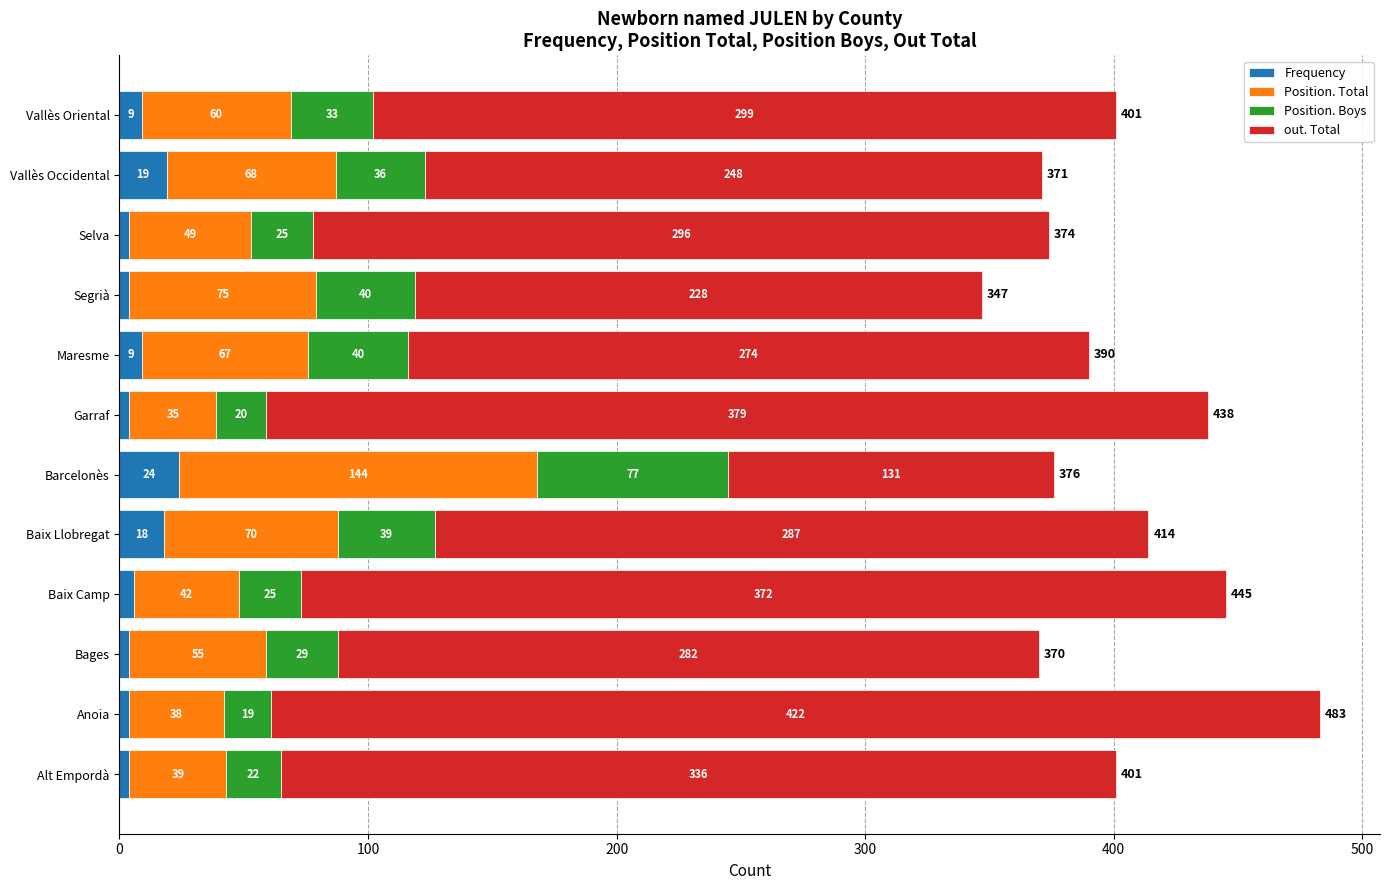

What is the average value of the Frequency series?

9